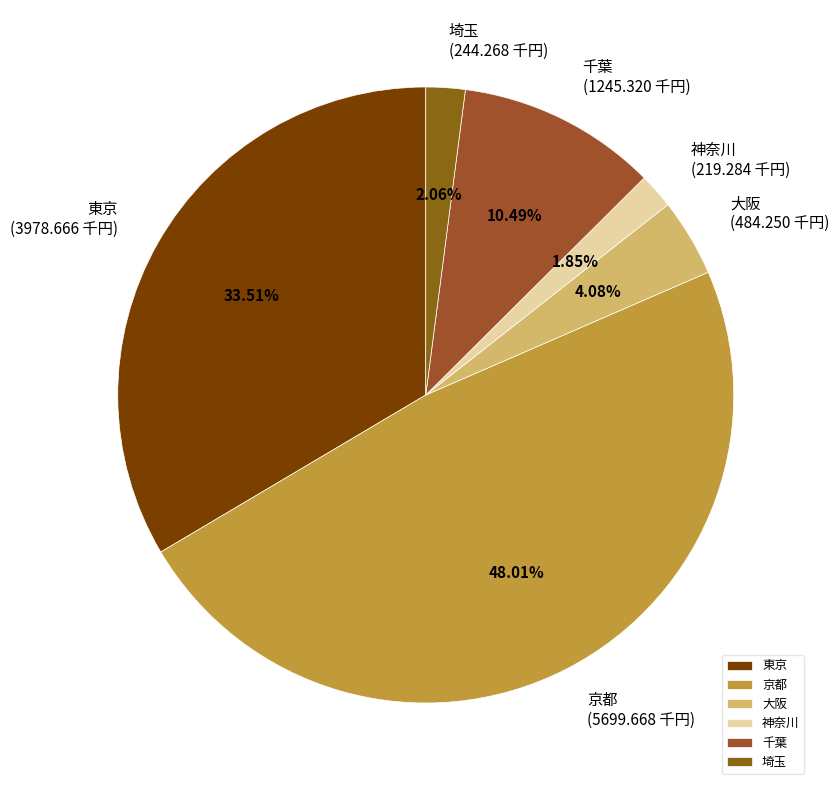

Approximately how many times larger is the value at 千葉 compared to 大阪?

2.6